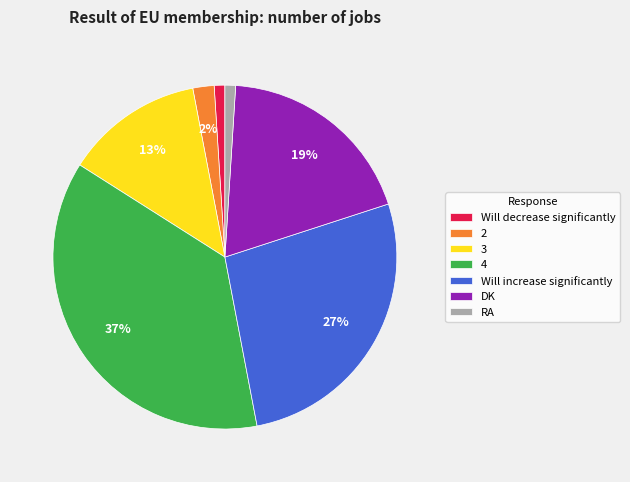

Approximately how many times larger is the value at 4 compared to DK?

1.9